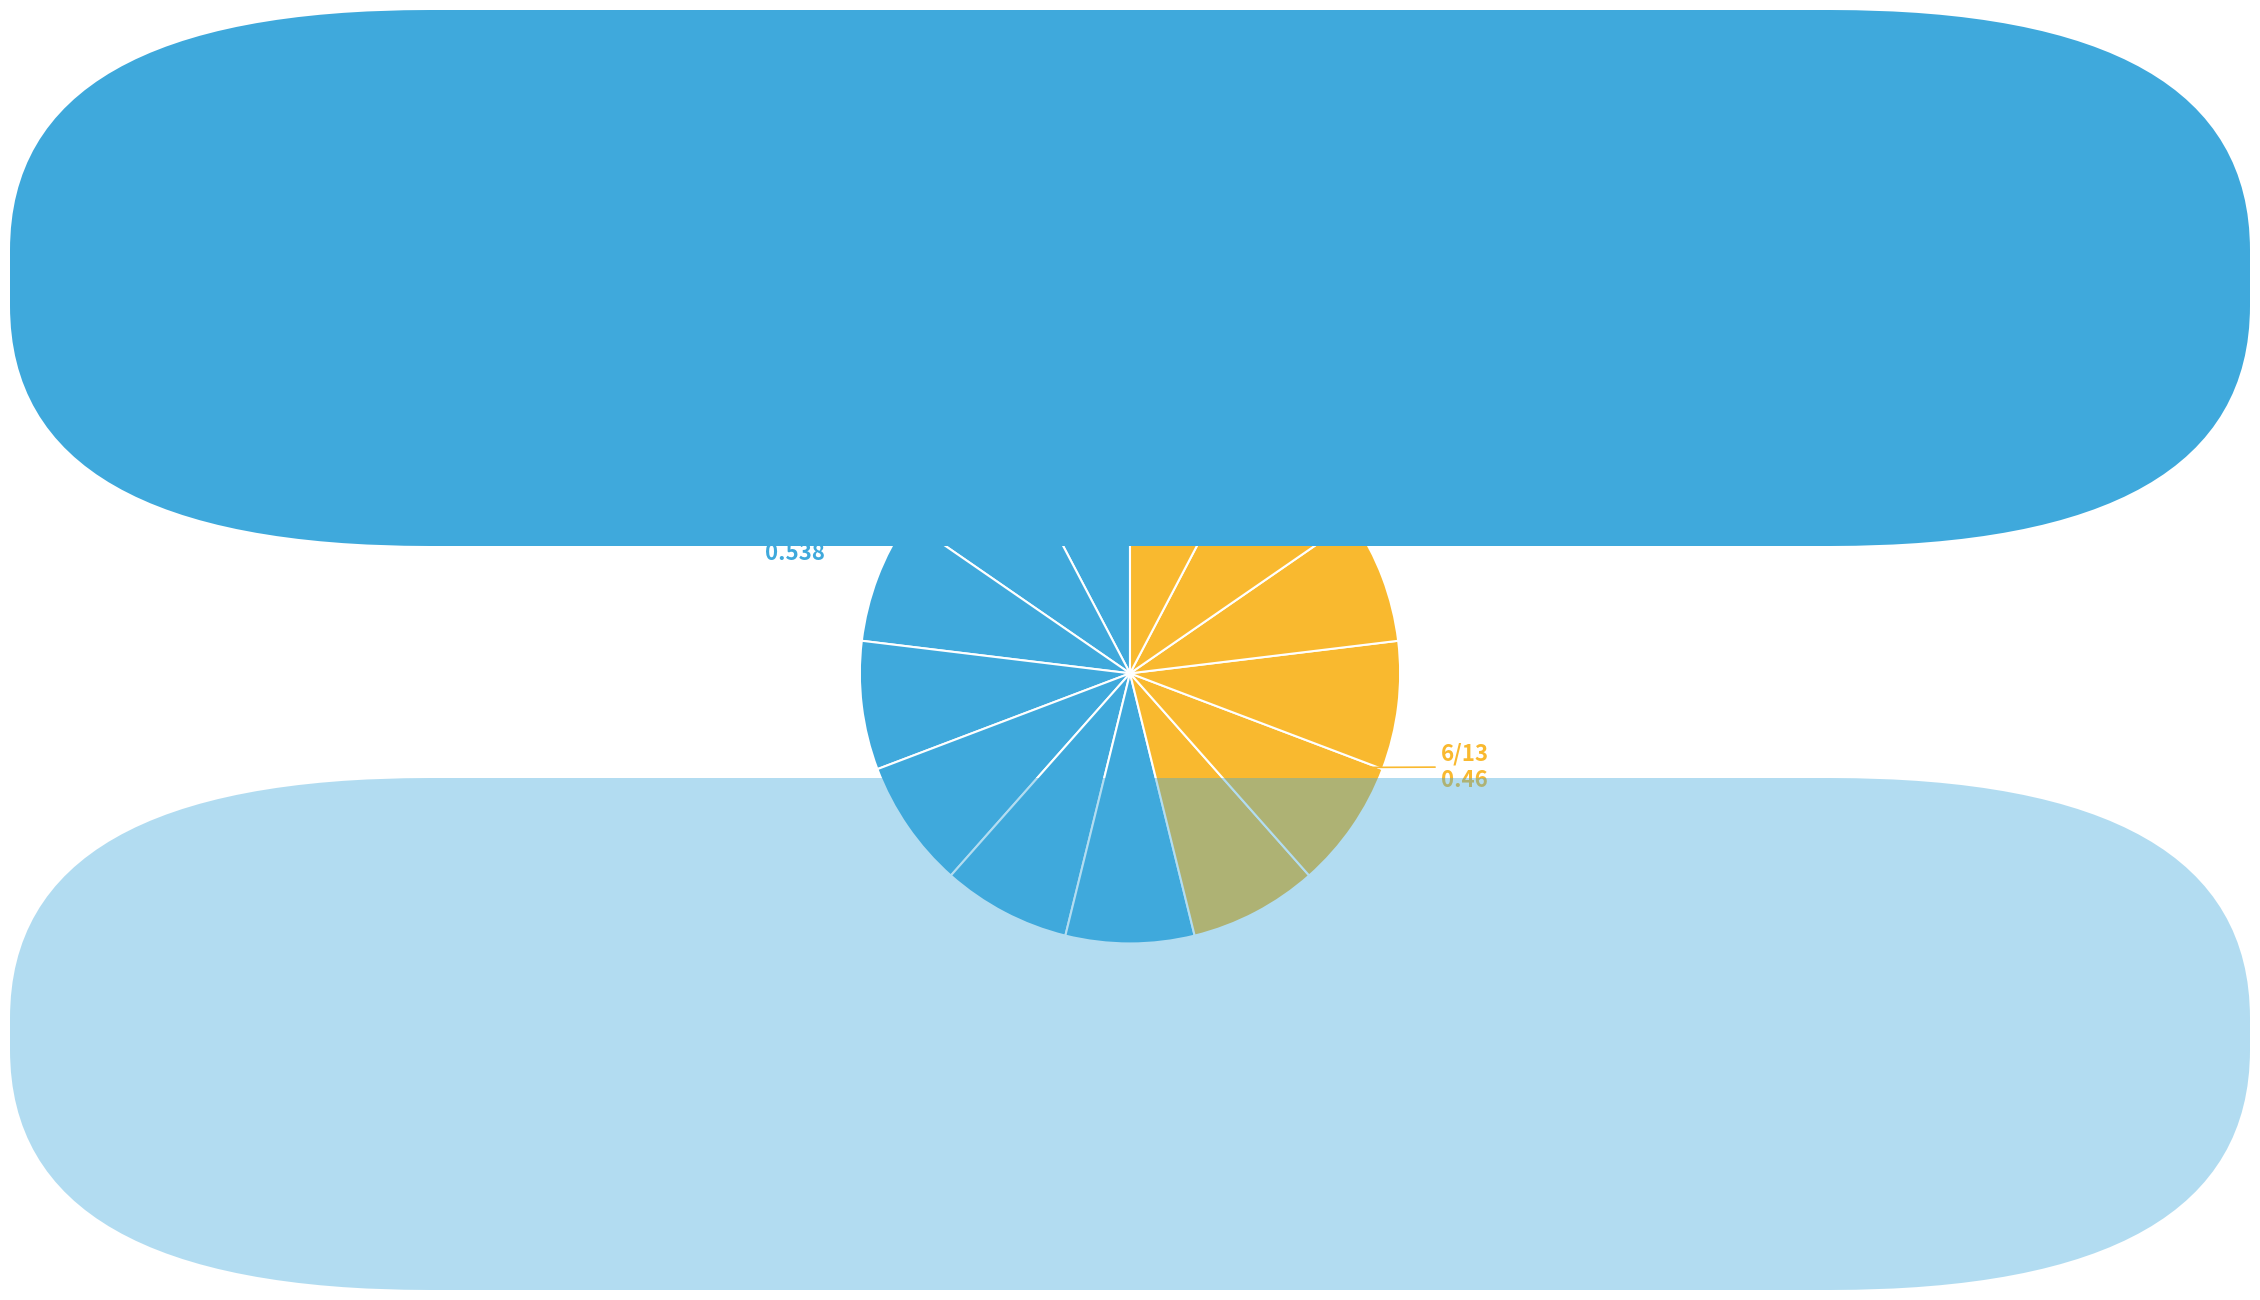

How many segments does this pie chart have?

13